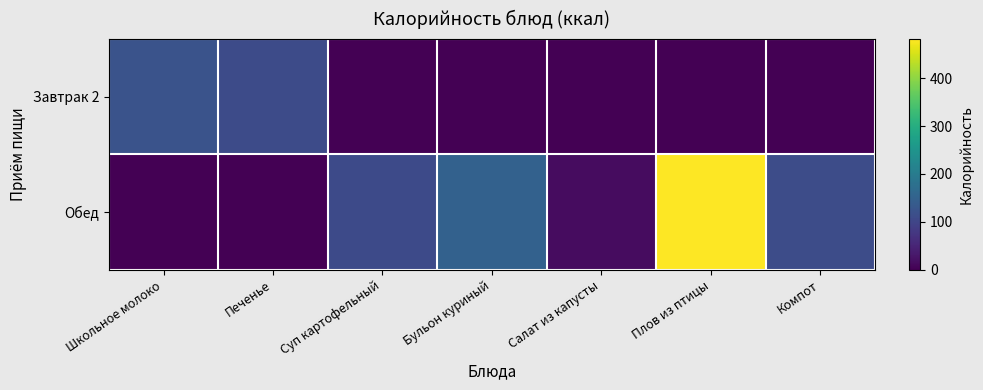

Reading right to left, transcribe all the data shown in this chart.

Завтрак 2: Компот=0.0	Плов из птицы=0.0	Салат из капусты=0.0	Бульон куриный=0.0	Суп картофельный=0.0	Печенье=110.6	Школьное молоко=124.0
Обед: Компот=111.1	Плов из птицы=481.2	Салат из капусты=16.6	Бульон куриный=149.8	Суп картофельный=107.3	Печенье=0.0	Школьное молоко=0.0